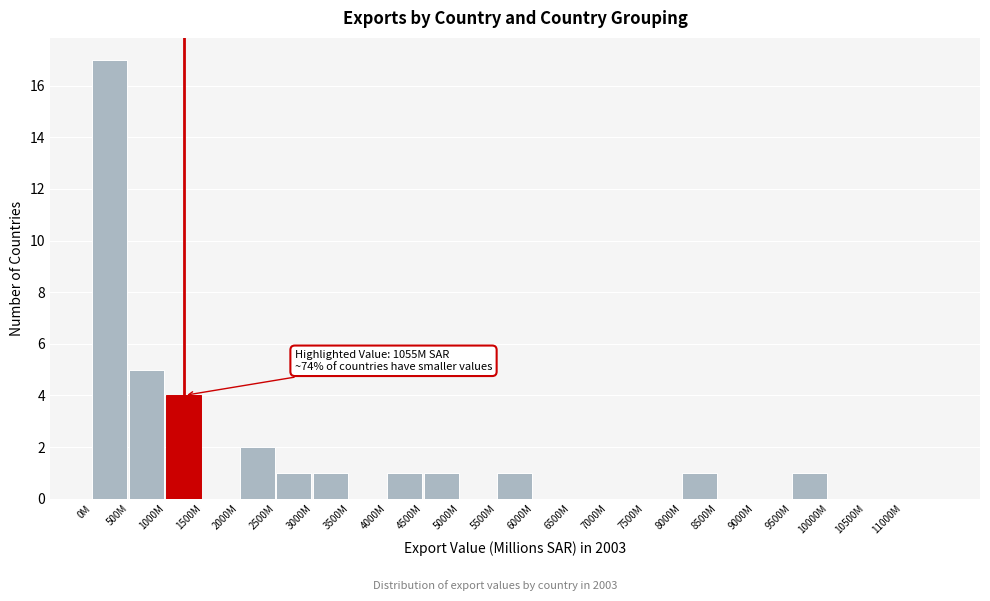

Reading left to right, what are all the values shown in this chart?

0M=17	500M=5	1000M=4	1500M=0	2000M=2	2500M=1	3000M=1	3500M=0	4000M=1	4500M=1	5000M=0	5500M=1	6000M=0	6500M=0	7000M=0	7500M=0	8000M=1	8500M=0	9000M=0	9500M=1	10000M=0	10500M=0	11000M=0